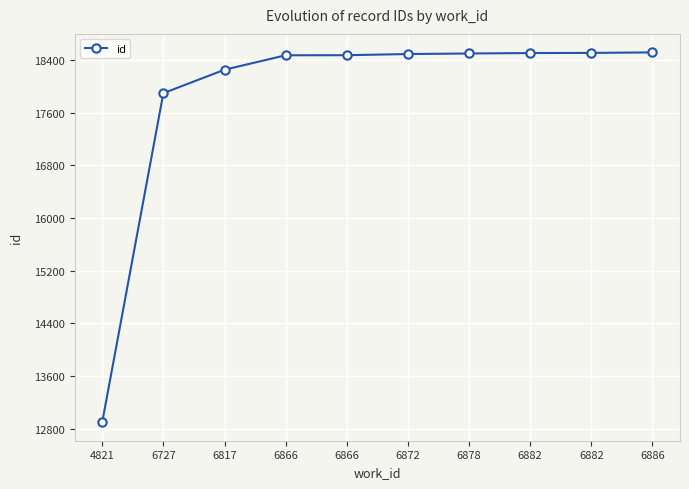

Reading left to right, list all the values displayed in this chart.

4821=12896	6727=17900	6817=18256	6866=18476	6866=18477	6872=18495	6878=18503	6882=18510	6882=18512	6886=18520